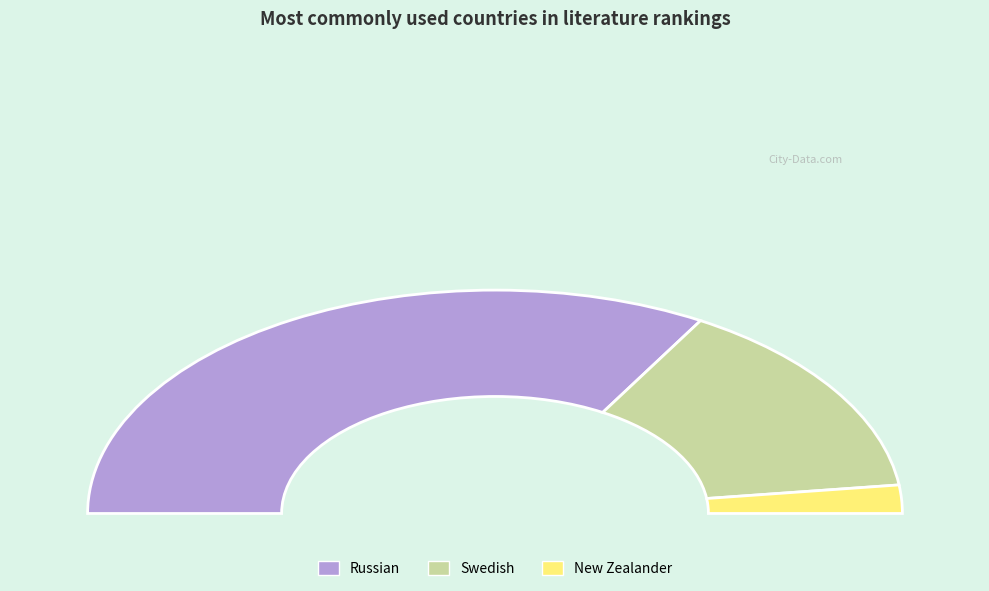

To the nearest percent, what is the difference between the largest and smallest slice percentages?

63%